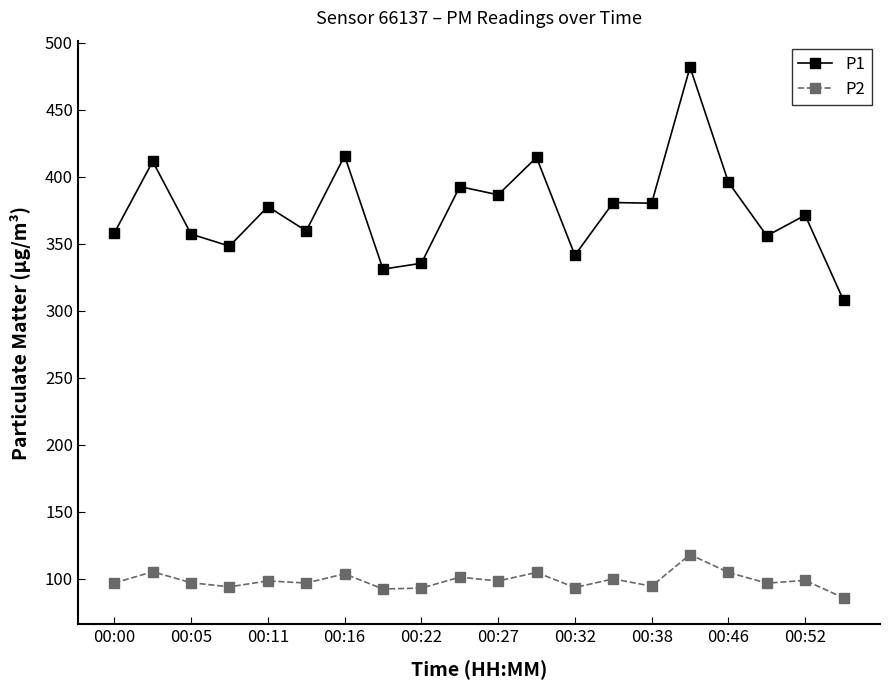

What is the greatest value displayed?

481.7